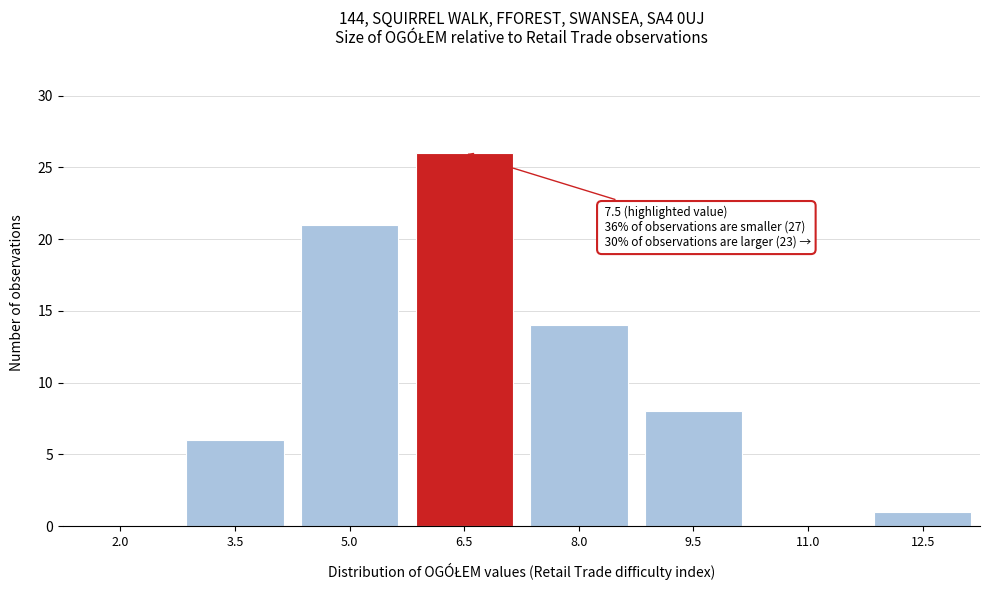

Reading left to right, what are all the values shown in this chart?

2.0=0	3.5=6	5.0=21	6.5=26	8.0=14	9.5=8	11.0=0	12.5=1